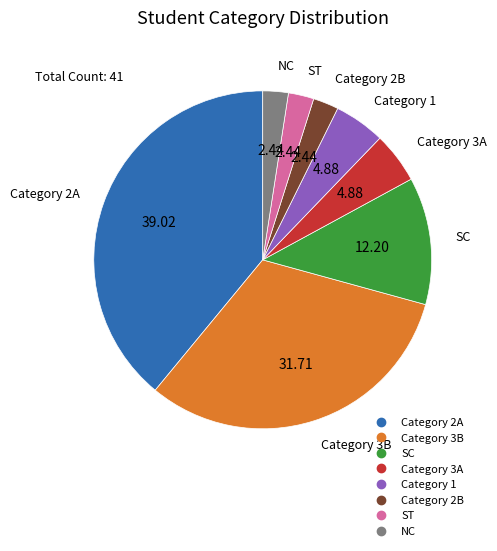

Is there a majority slice in this chart?

No